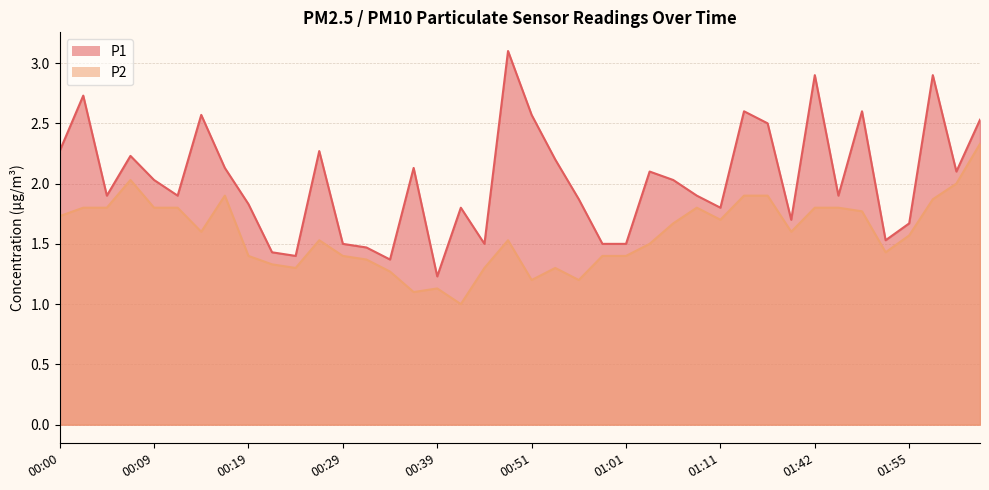

Which series changed the most between 00:04 and 01:47?

P1